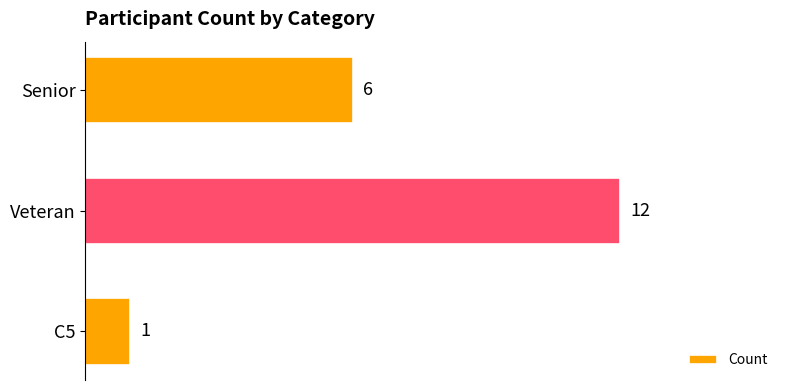

What is the average value?

6